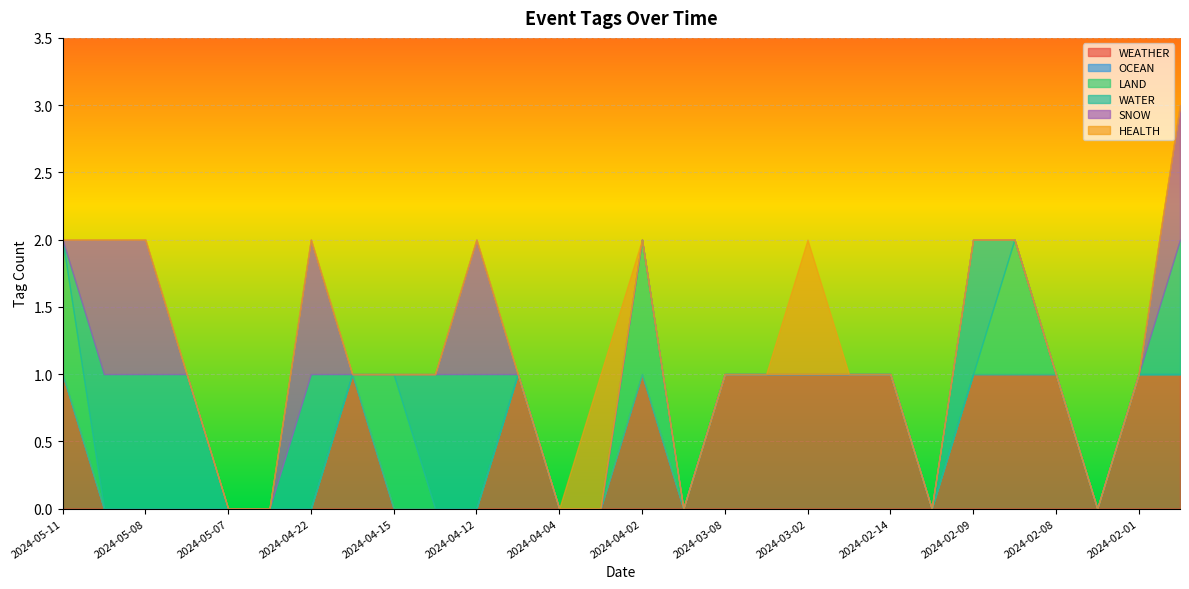

Reading left to right, transcribe all the data shown in this chart.

WEATHER: 1	0	0	0	0	0	0	1	0	0	0	1	0	0	1	0	1	1	1	1	1	0	1	1	1	0	1	1
OCEAN: 0	0	0	0	0	0	0	0	0	0	0	0	0	0	0	0	0	0	0	0	0	0	0	0	0	0	0	0
LAND: 1	0	0	0	0	0	0	0	1	0	0	0	0	0	1	0	0	0	0	0	0	0	0	1	0	0	0	0
WATER: 0	1	1	1	0	0	1	0	0	1	1	0	0	0	0	0	0	0	0	0	0	0	1	0	0	0	0	1
SNOW: 0	1	1	0	0	0	1	0	0	0	1	0	0	0	0	0	0	0	0	0	0	0	0	0	0	0	0	1
HEALTH: 0	0	0	0	0	0	0	0	0	0	0	0	0	1	0	0	0	0	1	0	0	0	0	0	0	0	0	0